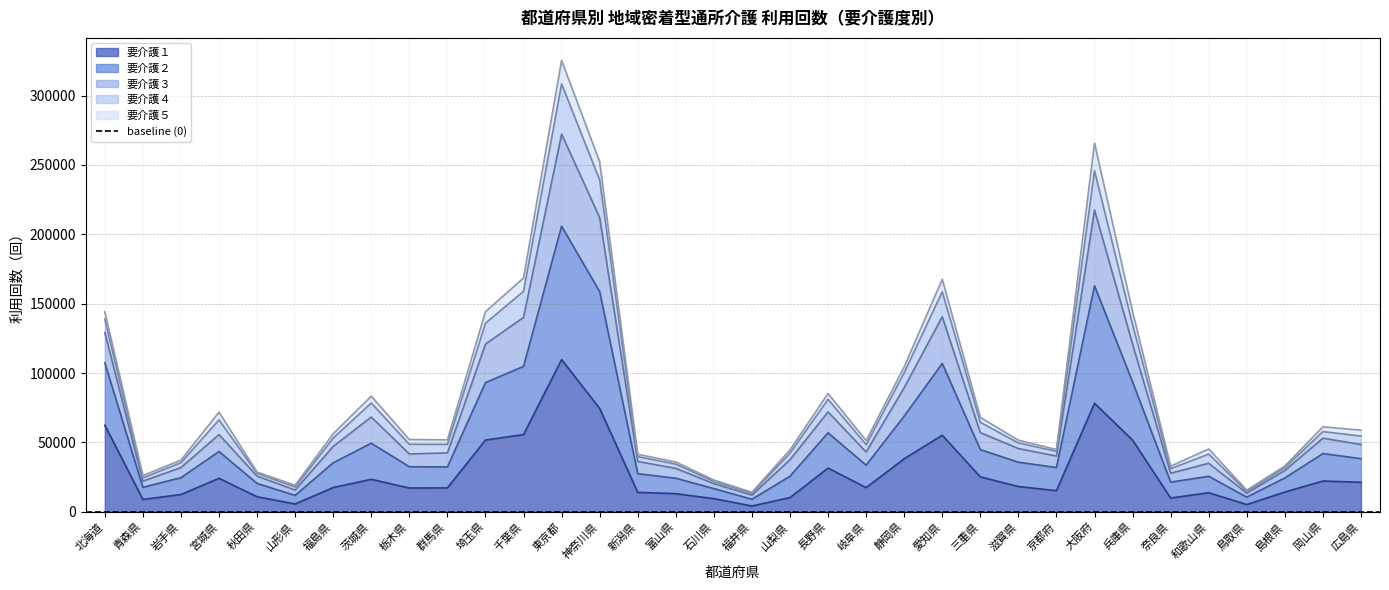

At which label does 要介護３ first exceed 52042?

北海道